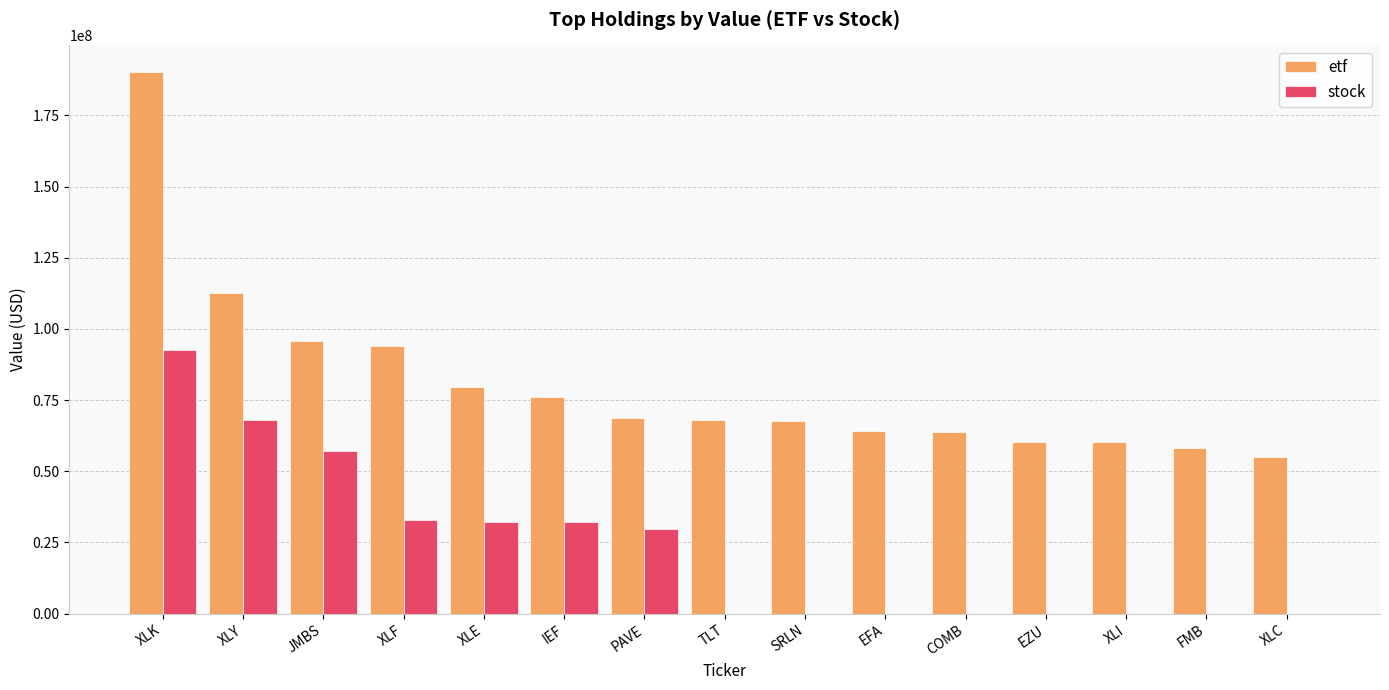

How many groups of bars are there?

15